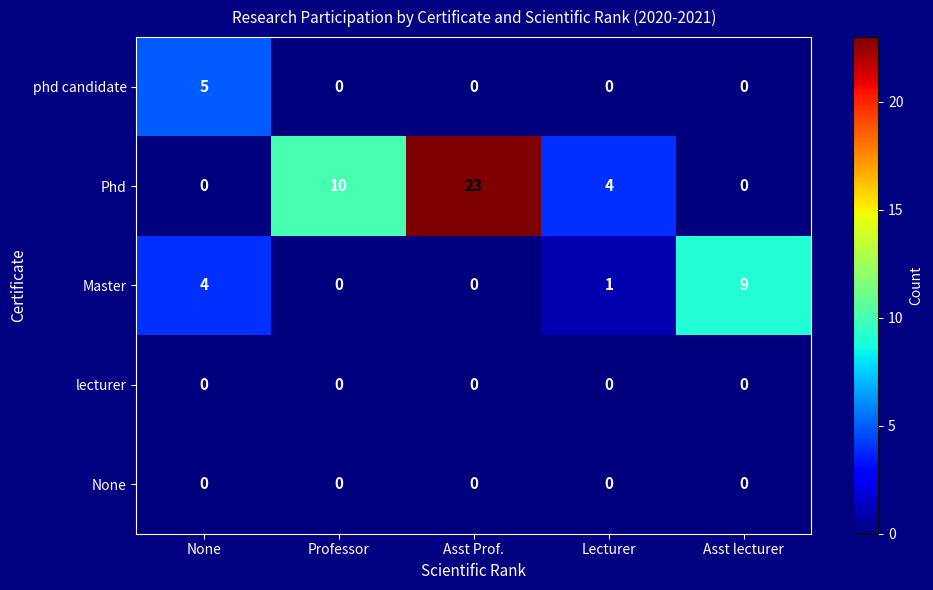

The Phd series shows 23 at Asst Prof.. True or false?

True